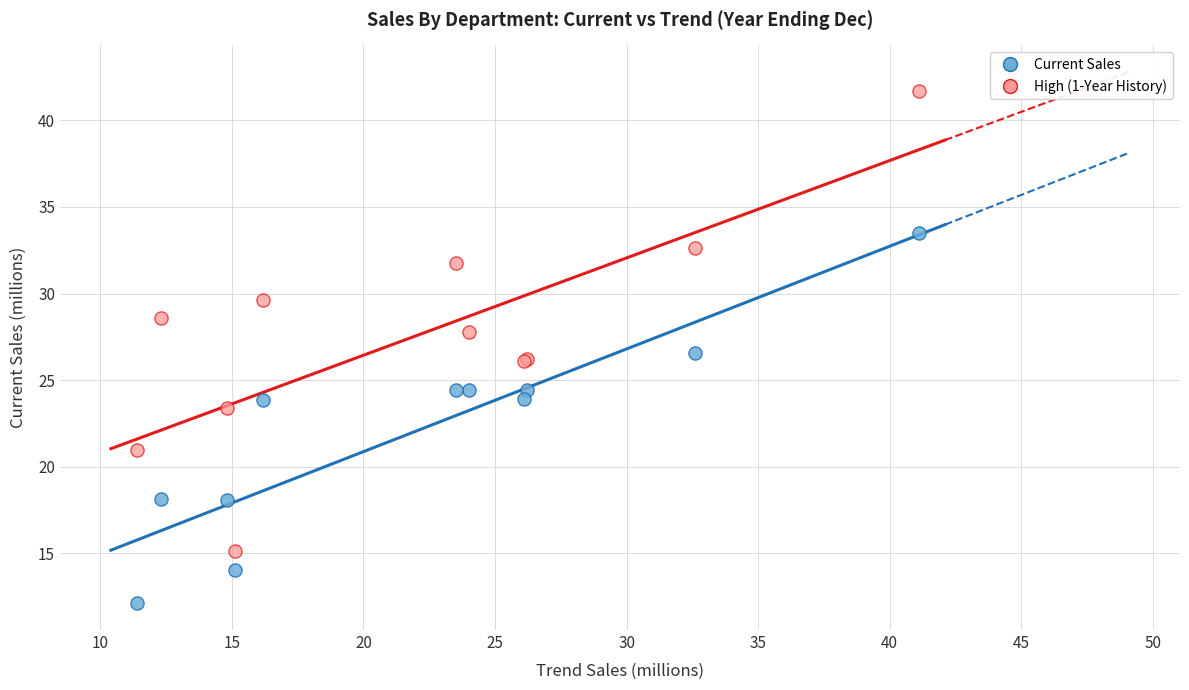

Which series has the widest spread of Y values?

High (1-Year History)